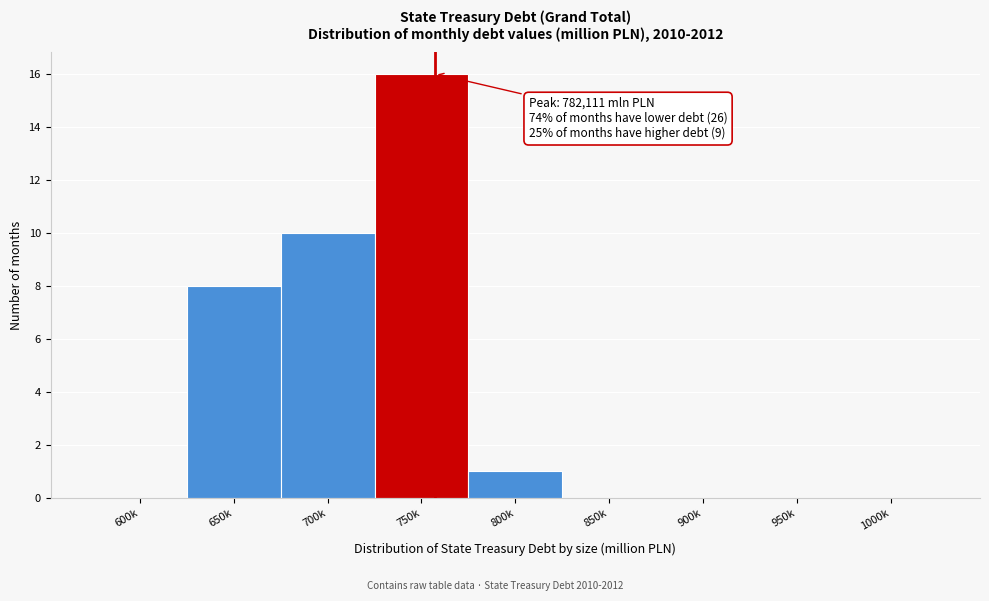

Reading right to left, list all the values displayed in this chart.

1000k=0	950k=0	900k=0	850k=0	800k=1	750k=16	700k=10	650k=8	600k=0